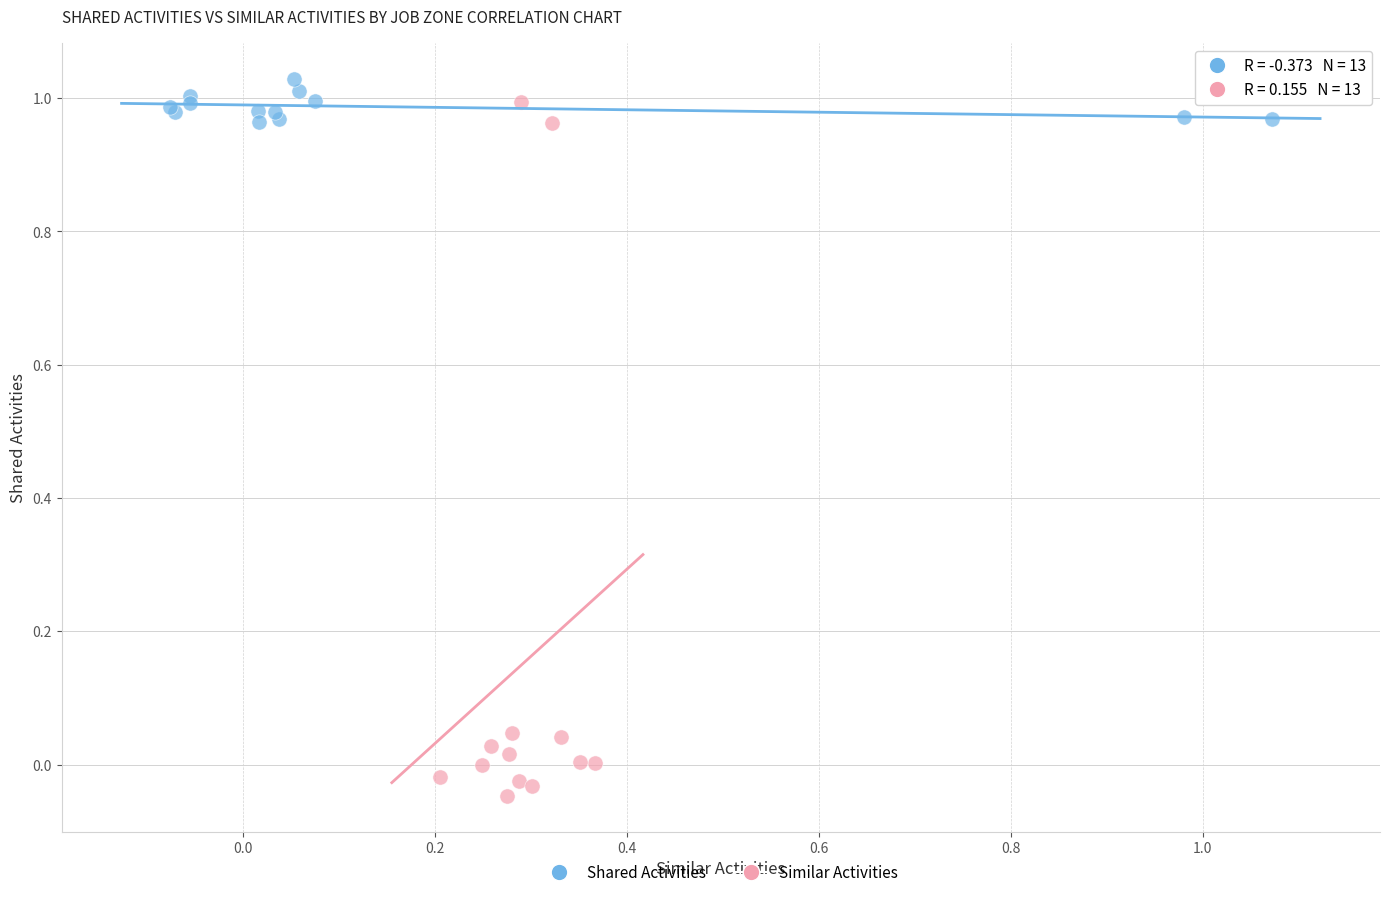

Which series reaches the maximum Y coordinate?

Shared Activities